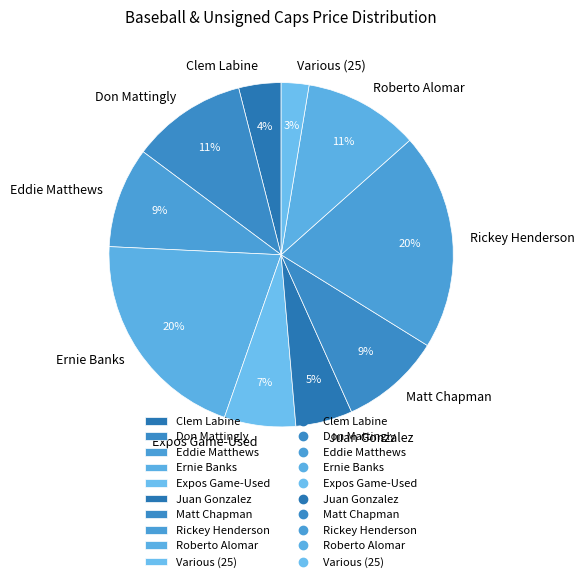

To the nearest percent, what is the average slice percentage?

10%